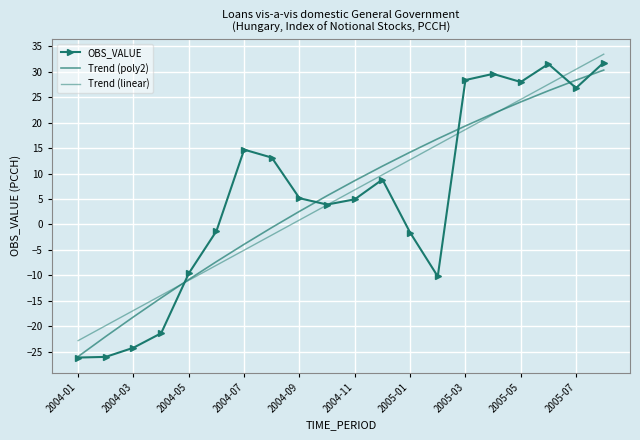

Reading left to right, transcribe all the data shown in this chart.

OBS_VALUE: -26.2	-26.0	-24.2	-21.4	-9.6	-1.3	14.7	13.1	5.2	3.9	4.9	8.8	-1.6	-10.2	28.4	29.6	28.0	31.5	26.8	31.8
Trend (poly2): -26.0	-22.0	-18.2	-14.4	-10.8	-7.3	-3.9	-0.6	2.6	5.6	8.6	11.5	14.2	16.8	19.4	21.8	24.1	26.3	28.4	30.3
Trend (linear): -22.8	-19.9	-16.9	-13.9	-11.0	-8.0	-5.1	-2.1	0.9	3.8	6.8	9.8	12.7	15.7	18.6	21.6	24.6	27.5	30.5	33.5